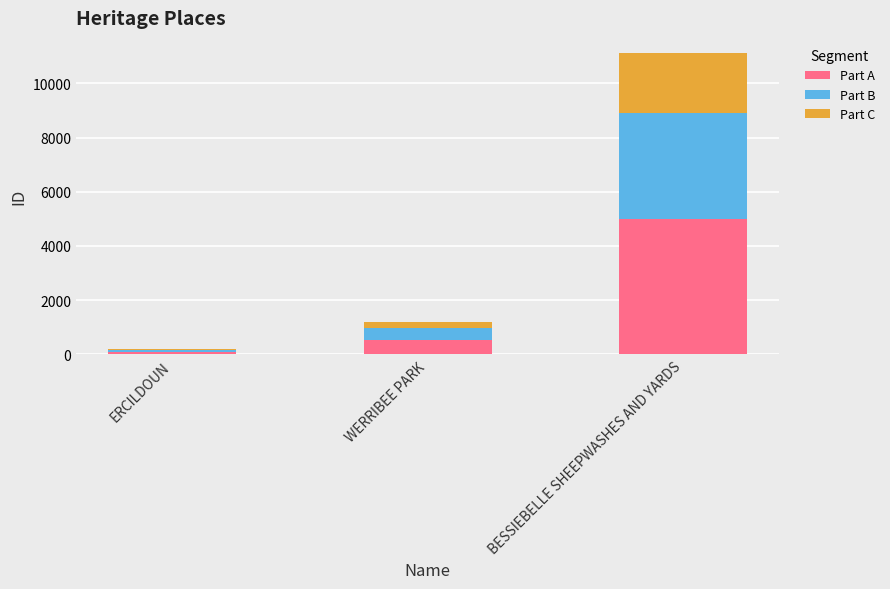

At which category is the sum across all series the highest?

BESSIEBELLE SHEEPWASHES AND YARDS